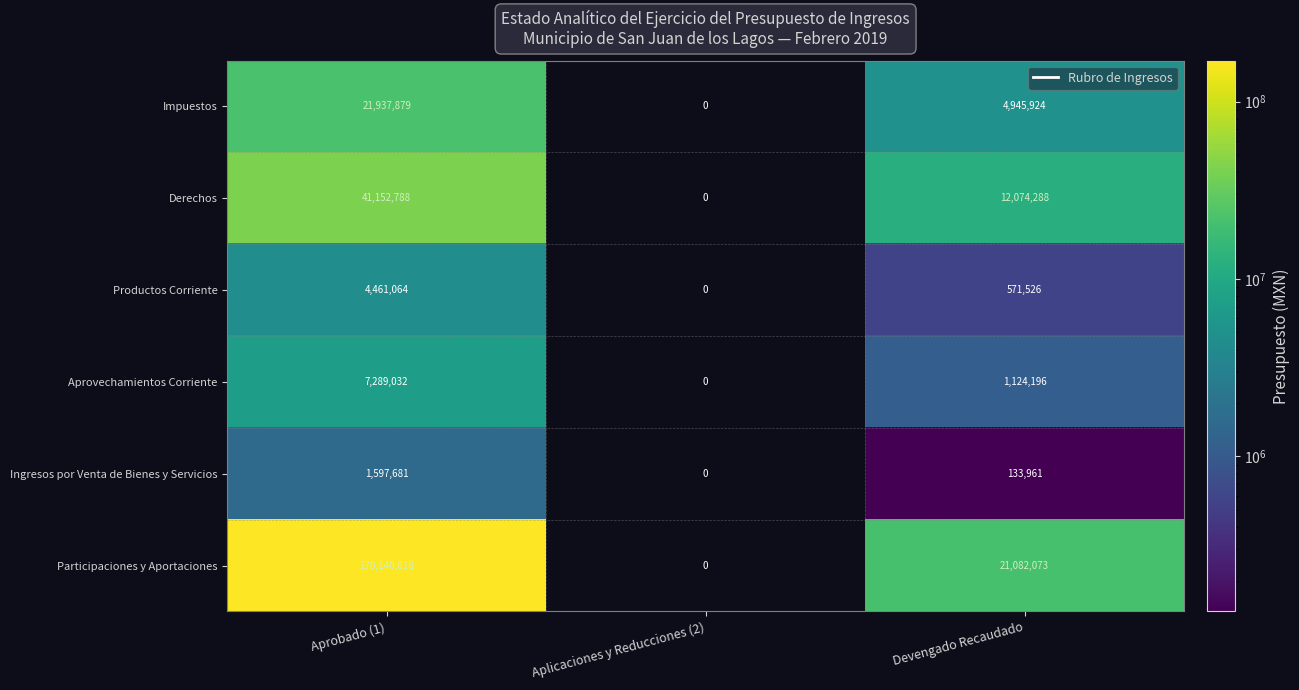

What is the difference between the Ingresos por Venta de Bienes y Servicios values at Aplicaciones y Reducciones (2) and Devengado Recaudado?

133961